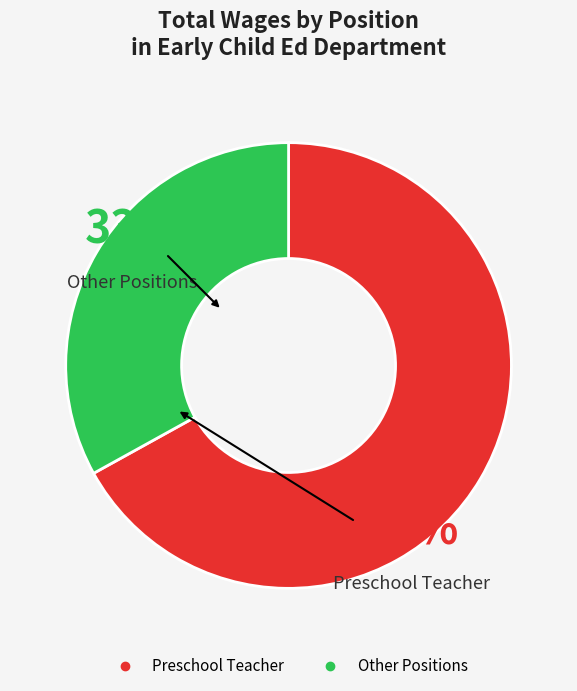

Does any single category account for the majority?

Yes